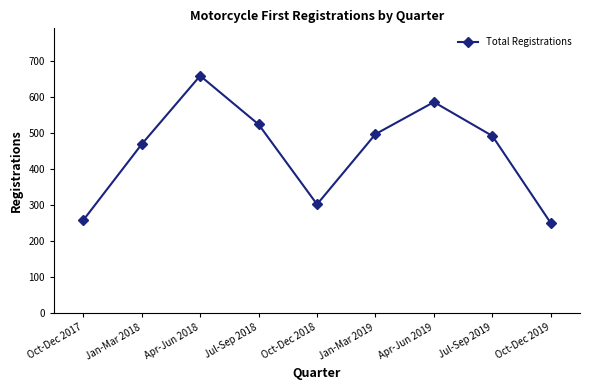

Does the chart have visible grid lines?

No